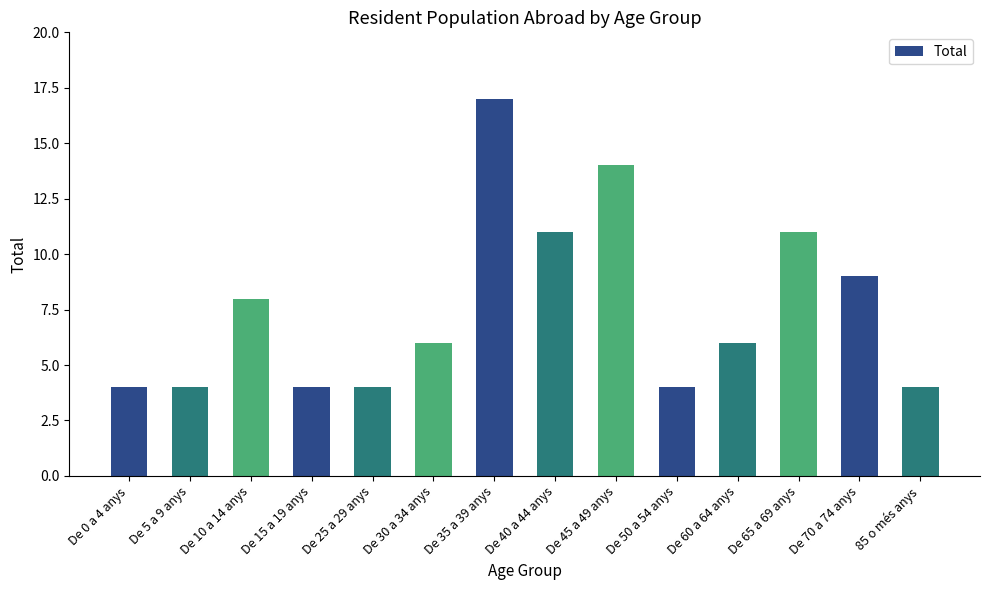

Reading left to right, extract all data points from this chart.

De 0 a 4 anys=4	De 5 a 9 anys=4	De 10 a 14 anys=8	De 15 a 19 anys=4	De 25 a 29 anys=4	De 30 a 34 anys=6	De 35 a 39 anys=17	De 40 a 44 anys=11	De 45 a 49 anys=14	De 50 a 54 anys=4	De 60 a 64 anys=6	De 65 a 69 anys=11	De 70 a 74 anys=9	85 o més anys=4